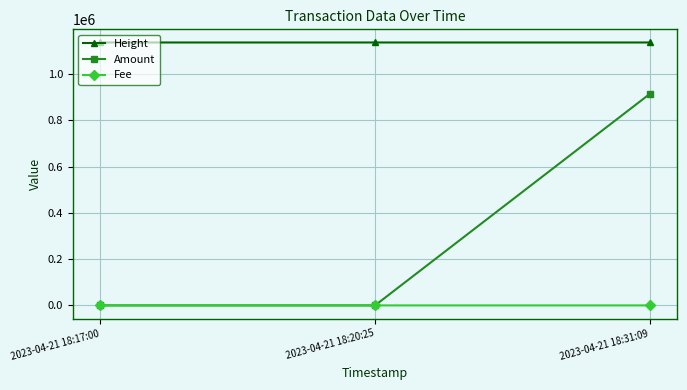

True or false: Amount has a value of 914477.8 at 2023-04-21 18:31:09.

True